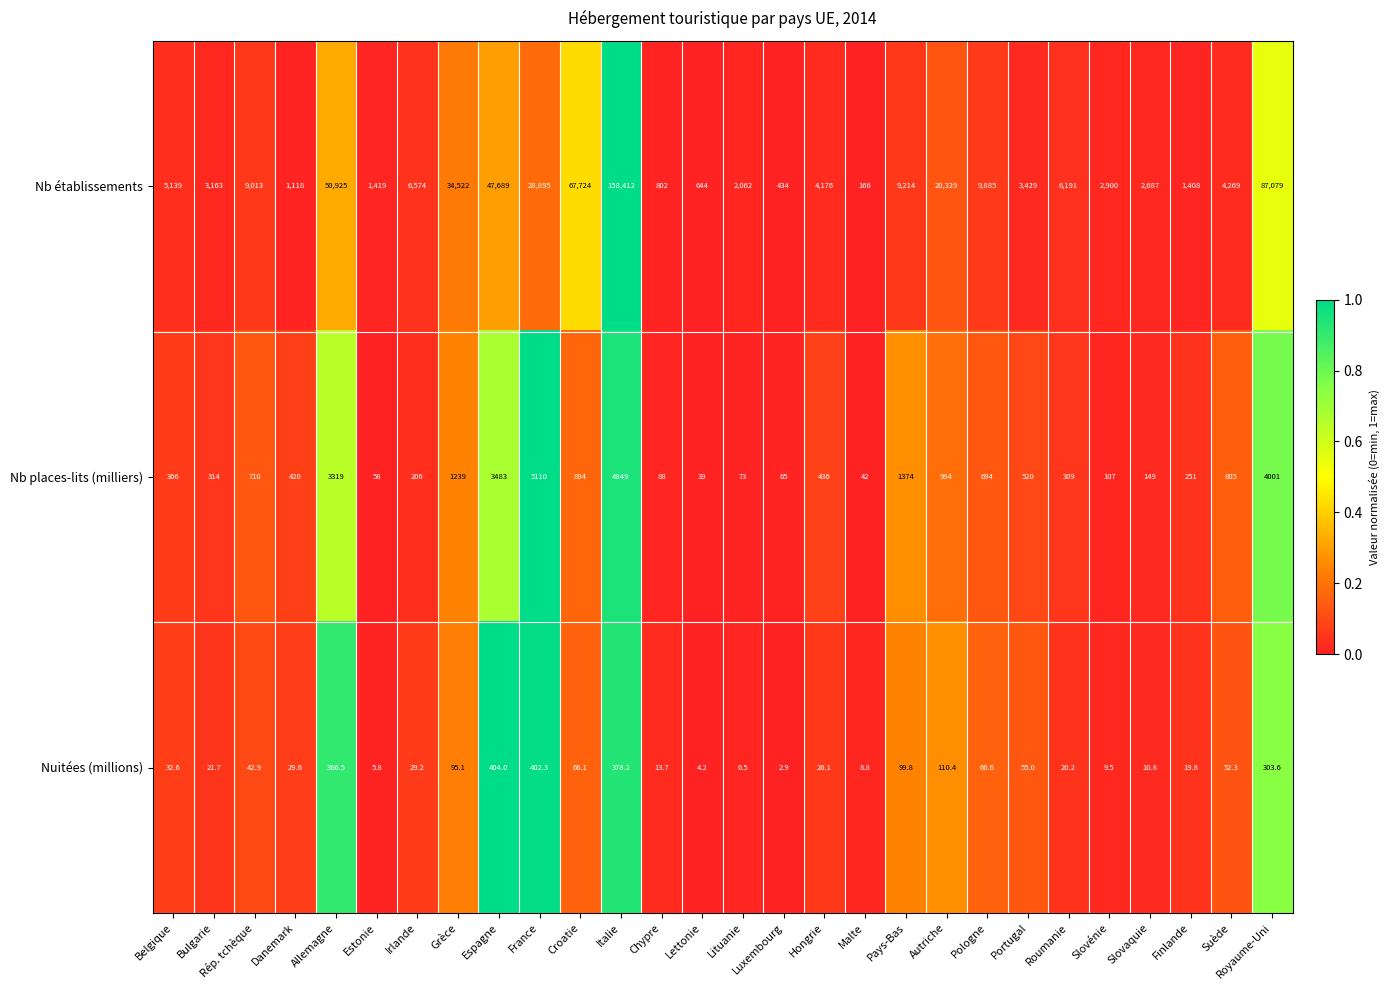

The Nb places-lits (milliers) series shows 1049.9 at Suède. True or false?

False